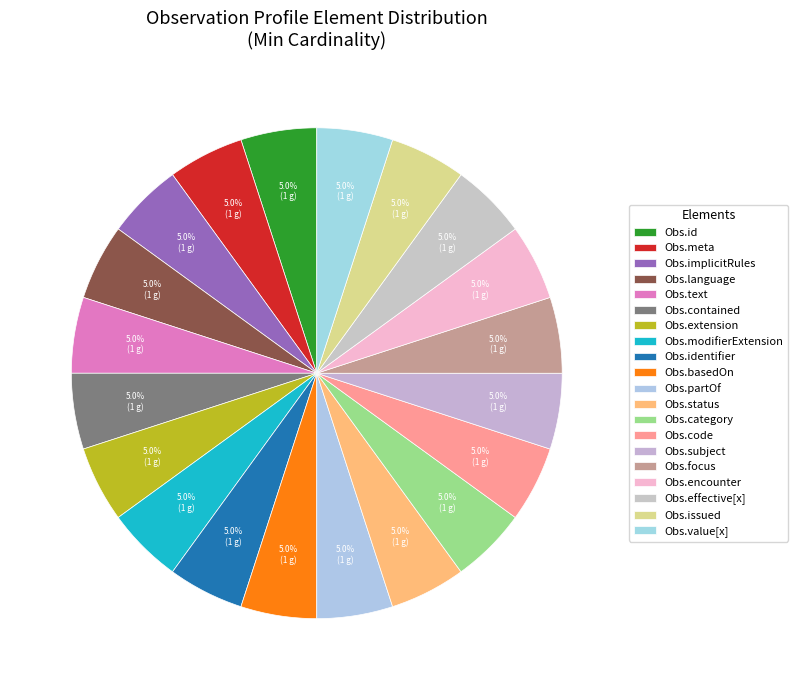

How many segments does this pie chart have?

20